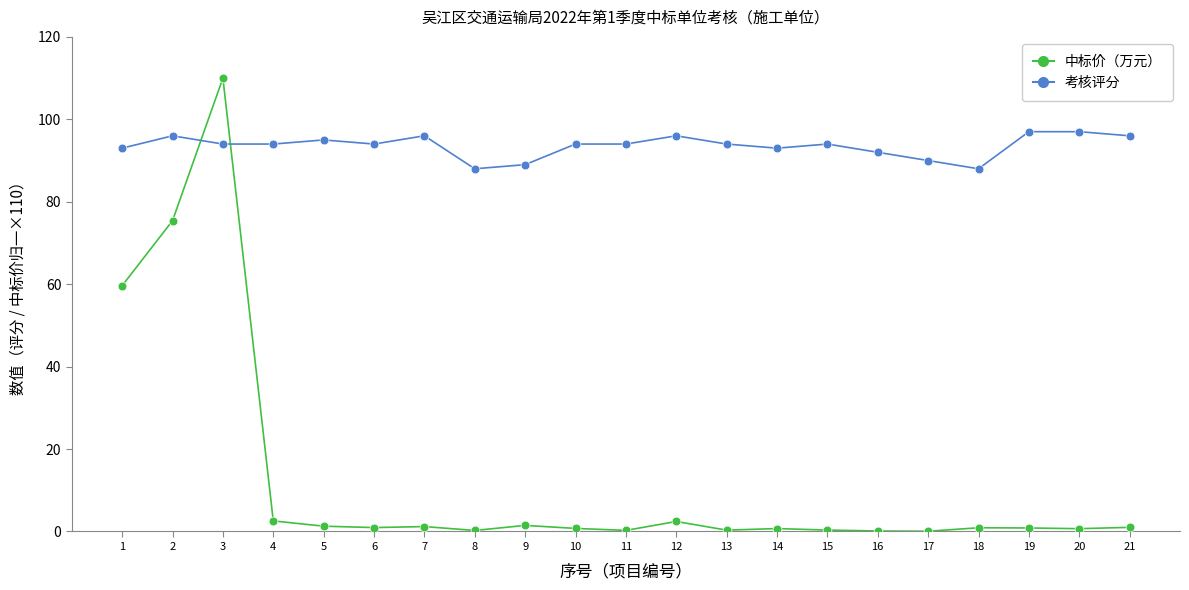

What is the total value across all series at 1?

152.6